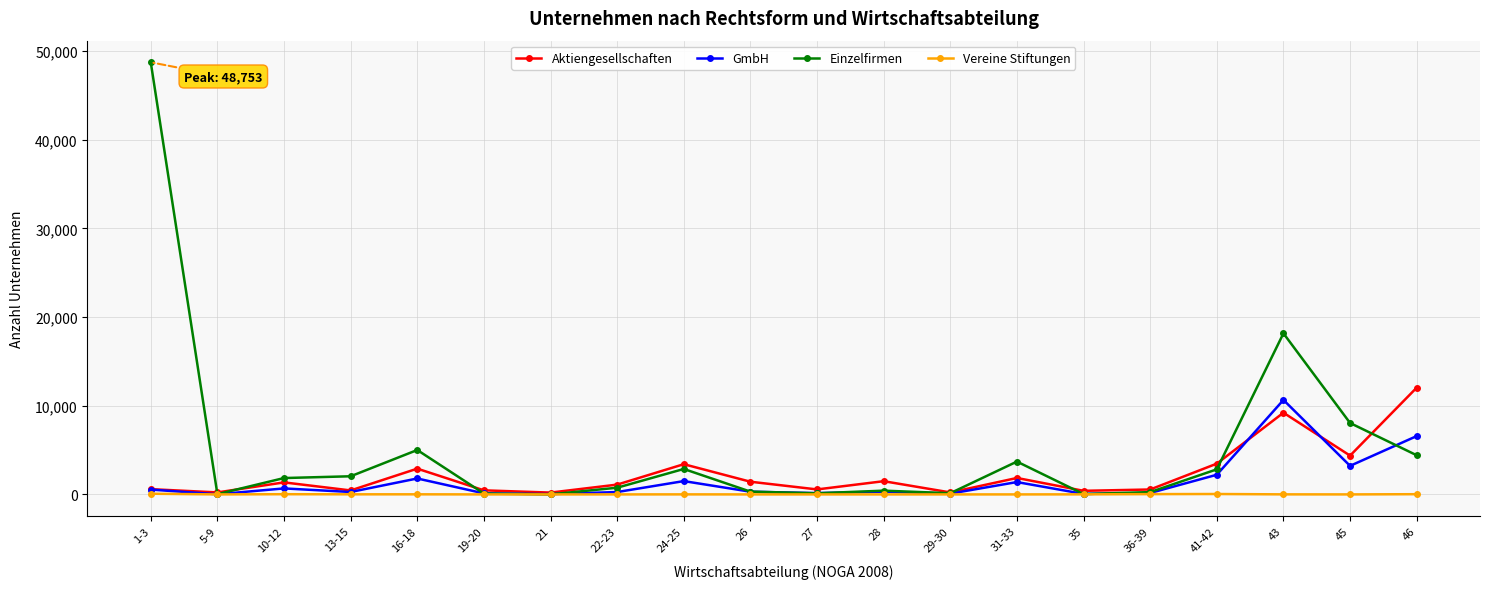

What is the value of the Aktiengesellschaften point at the 3rd from the left?

1356